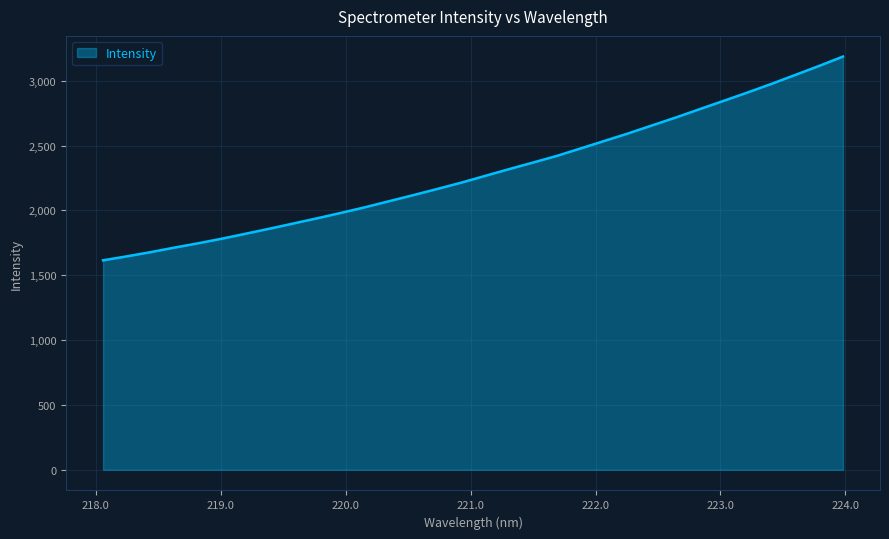

What is the difference between the maximum and minimum values?

1571.1